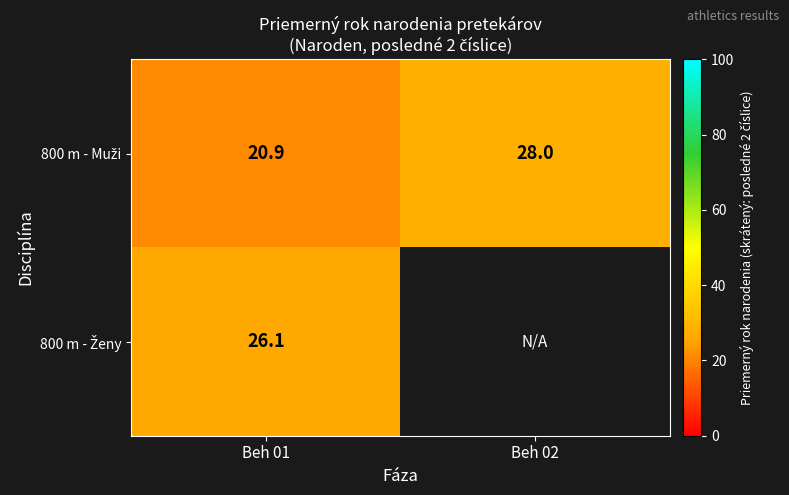

How many values in the 800 m - Muži series are below 28?

1